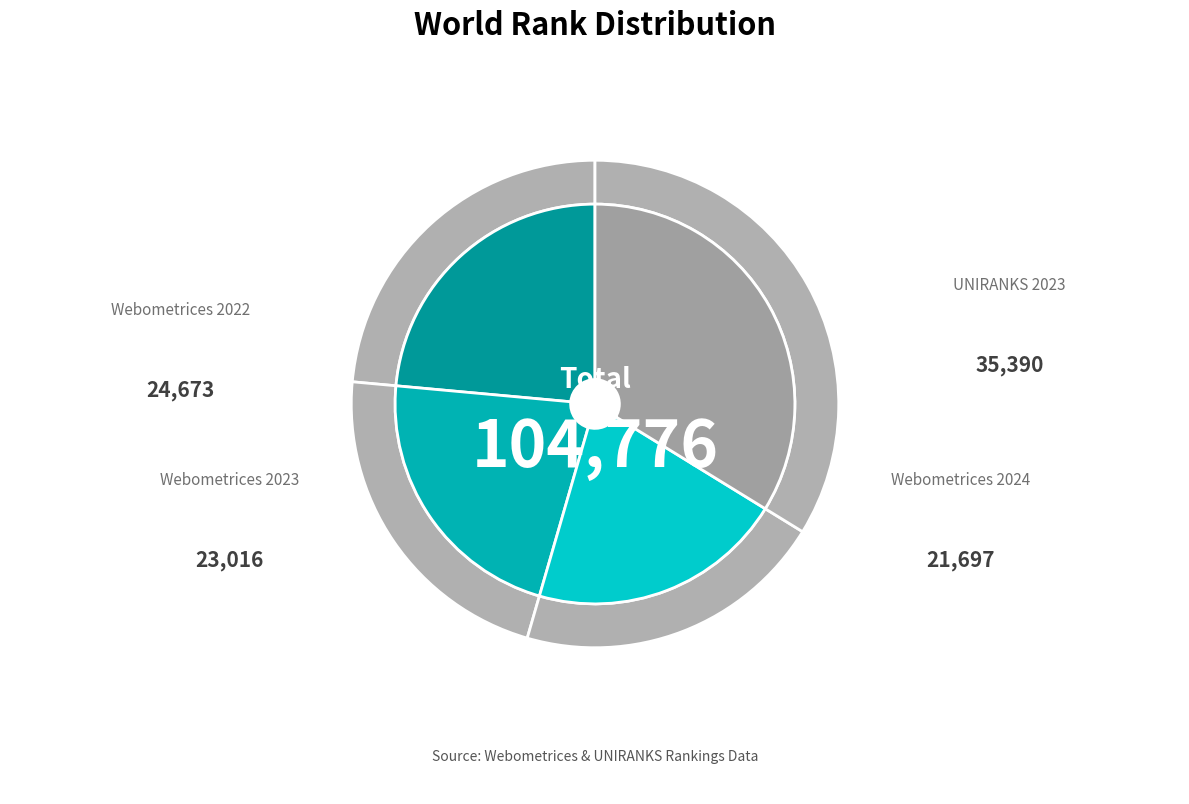

What percentage do Webometrices 2022 and UNIRANKS 2023 together represent?

57.3%